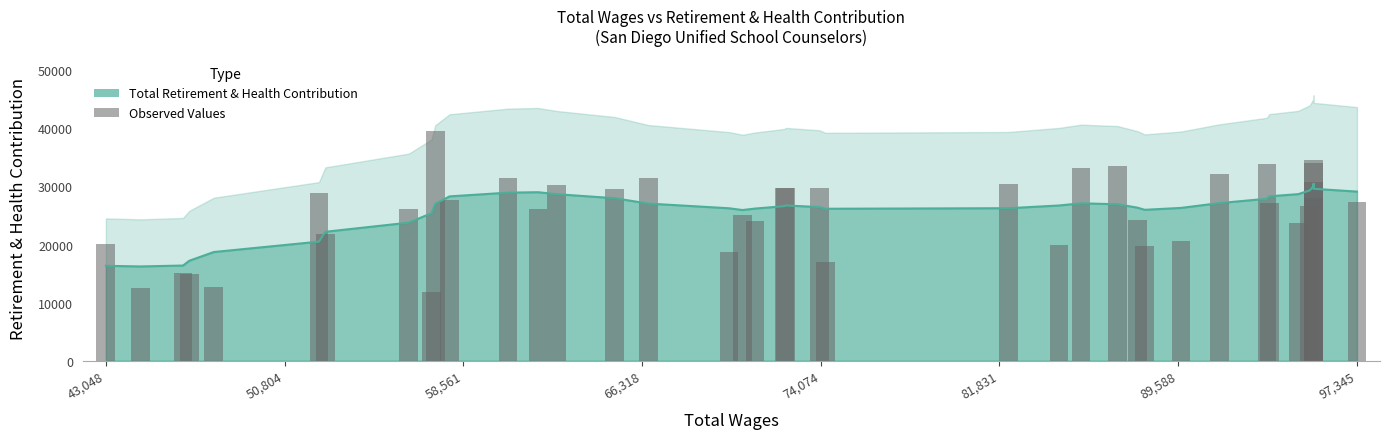

What is the difference between the maximum and minimum values?

27744